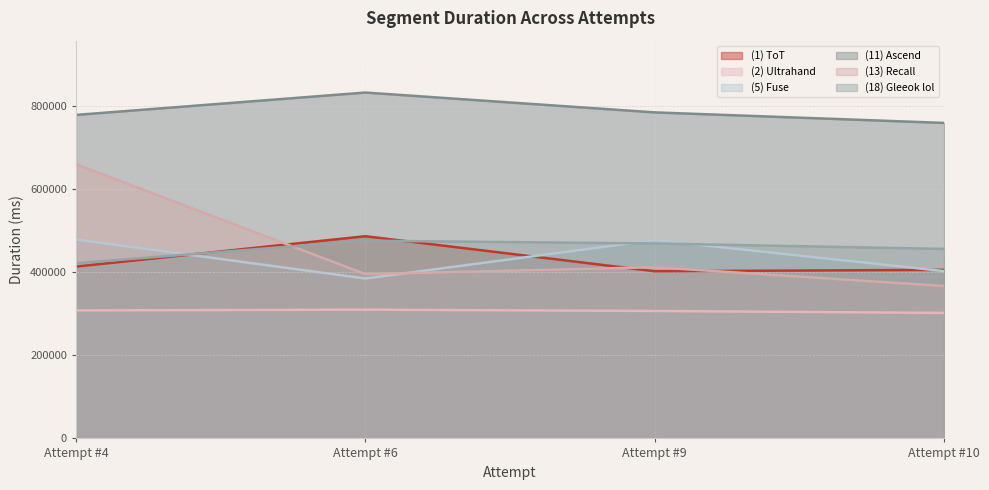

The value of (1) ToT at Attempt #10 is 406191. True or false?

True